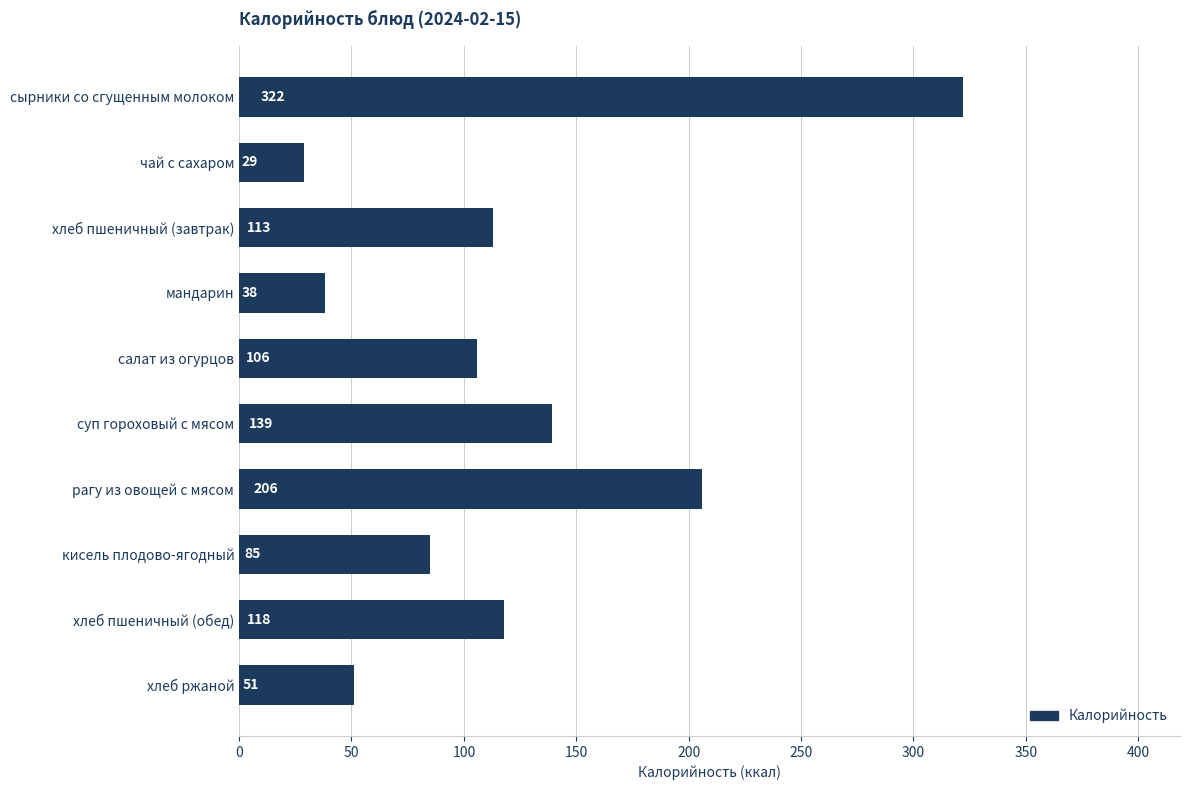

What is the ratio of the value at салат из огурцов to the value at сырники со сгущенным молоком?

0.3